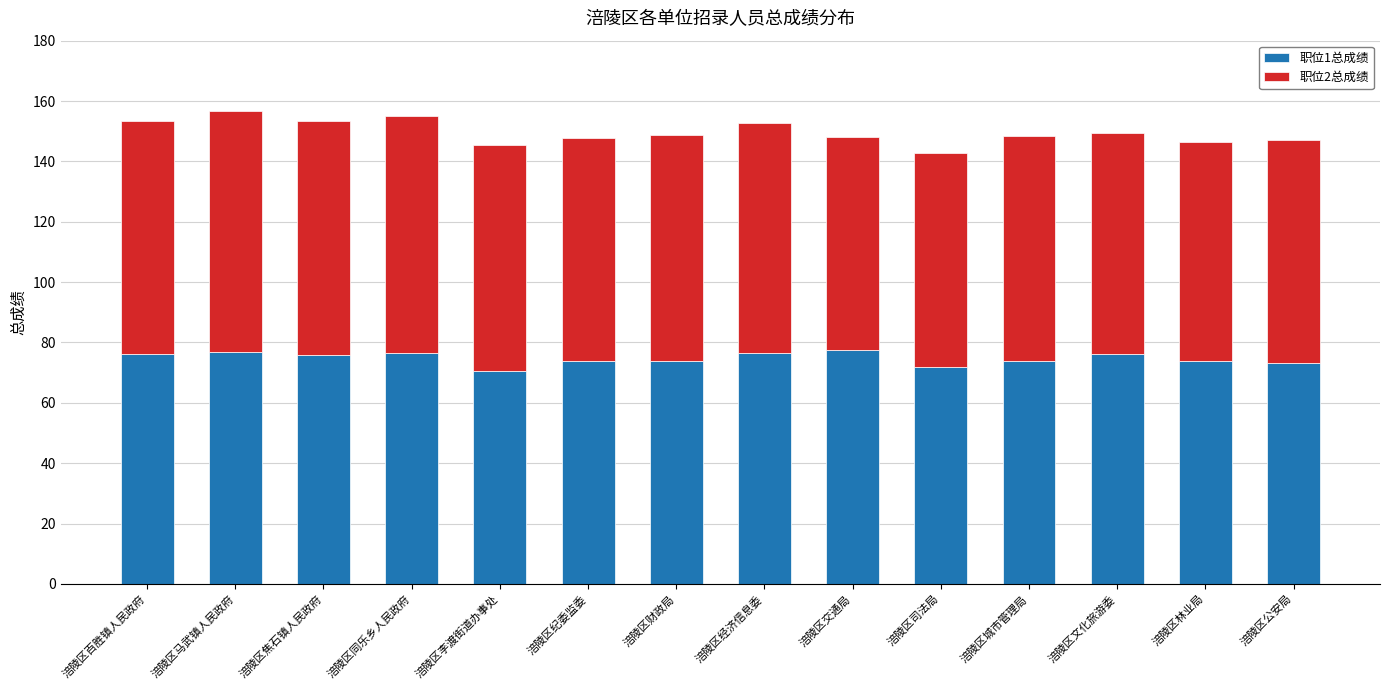

What is the value of the 职位1总成绩 bar at the 11th from the left?

74.0